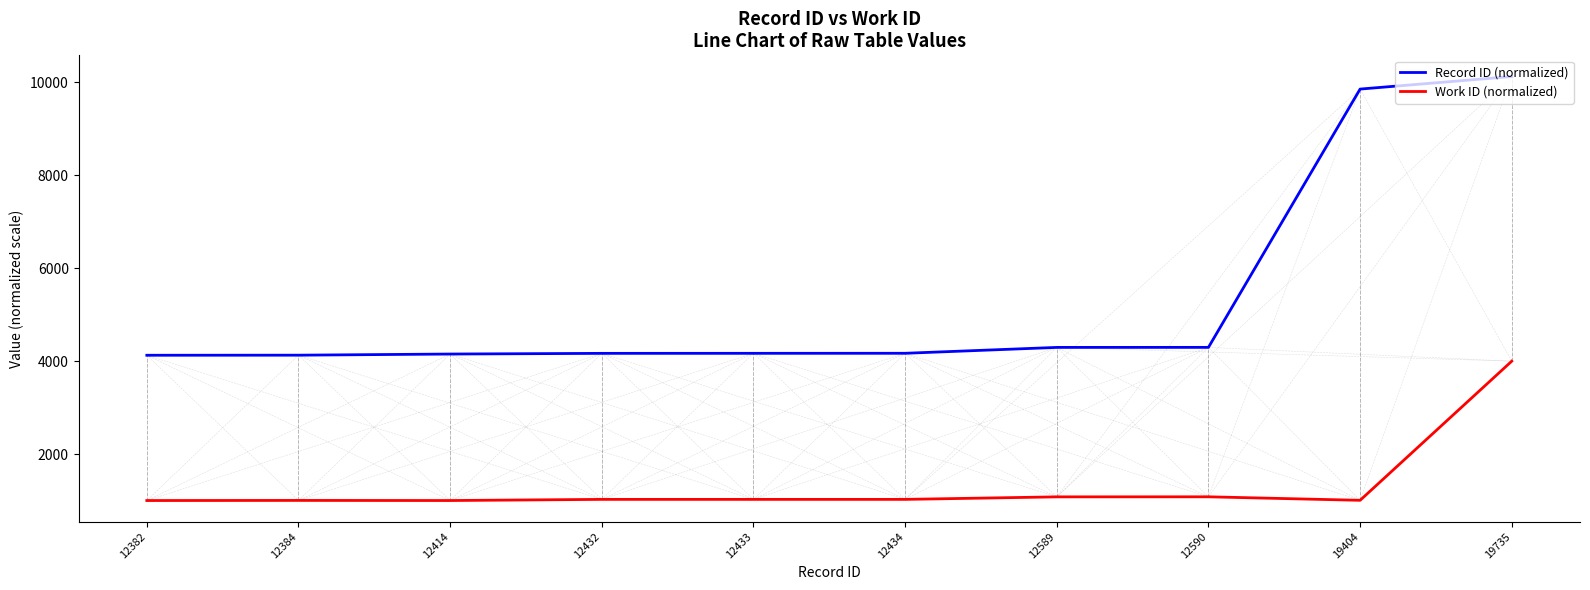

The Work ID (normalized) series shows 1000.0 at 12414. True or false?

True